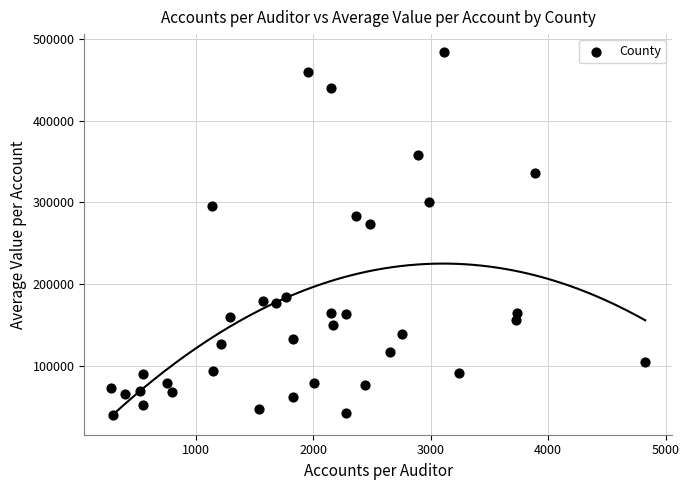

What is the range of Y values (max minus min)?

444337.9